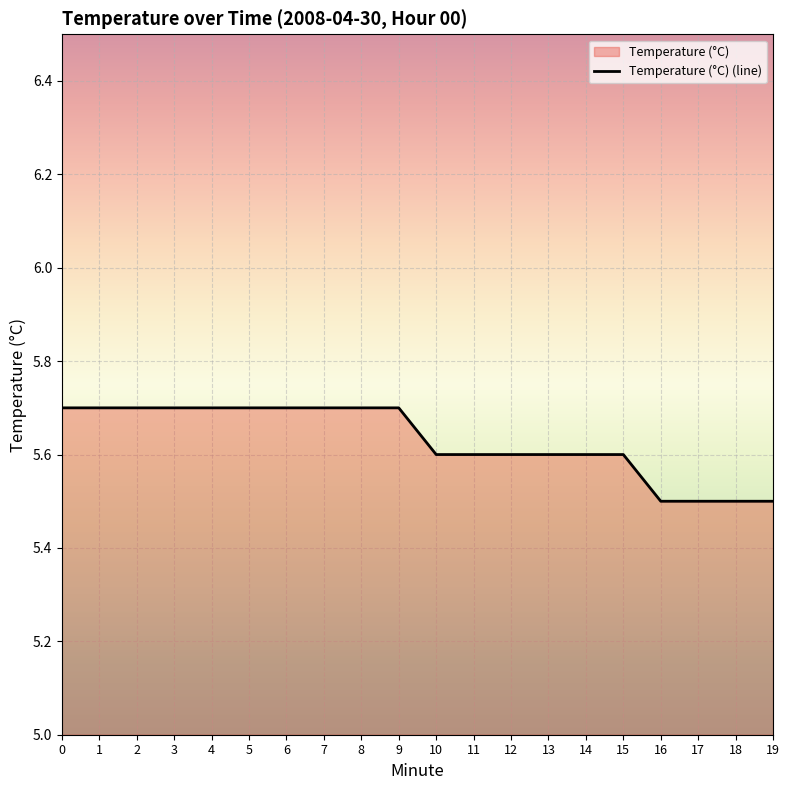

What is the difference between the values at 11 and 17?

0.1